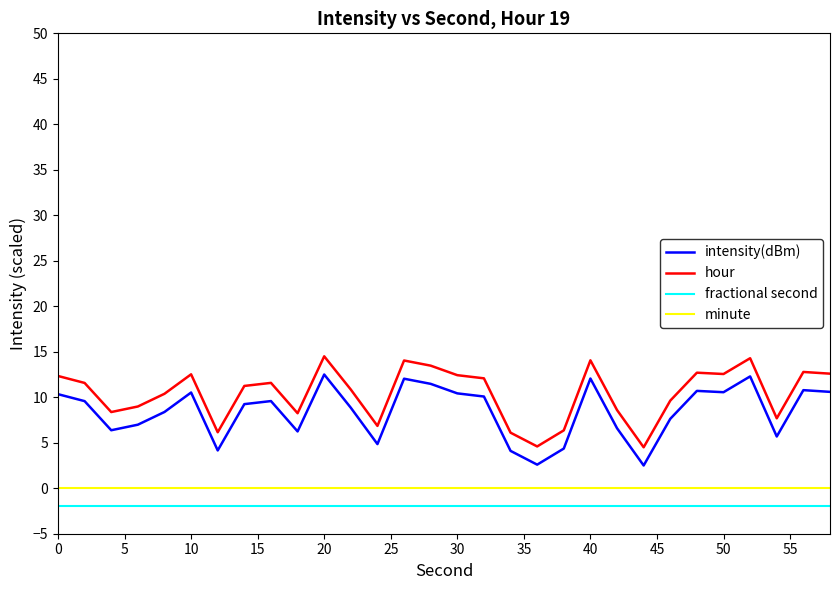

True or false: hour and intensity(dBm) intersect in this chart.

False